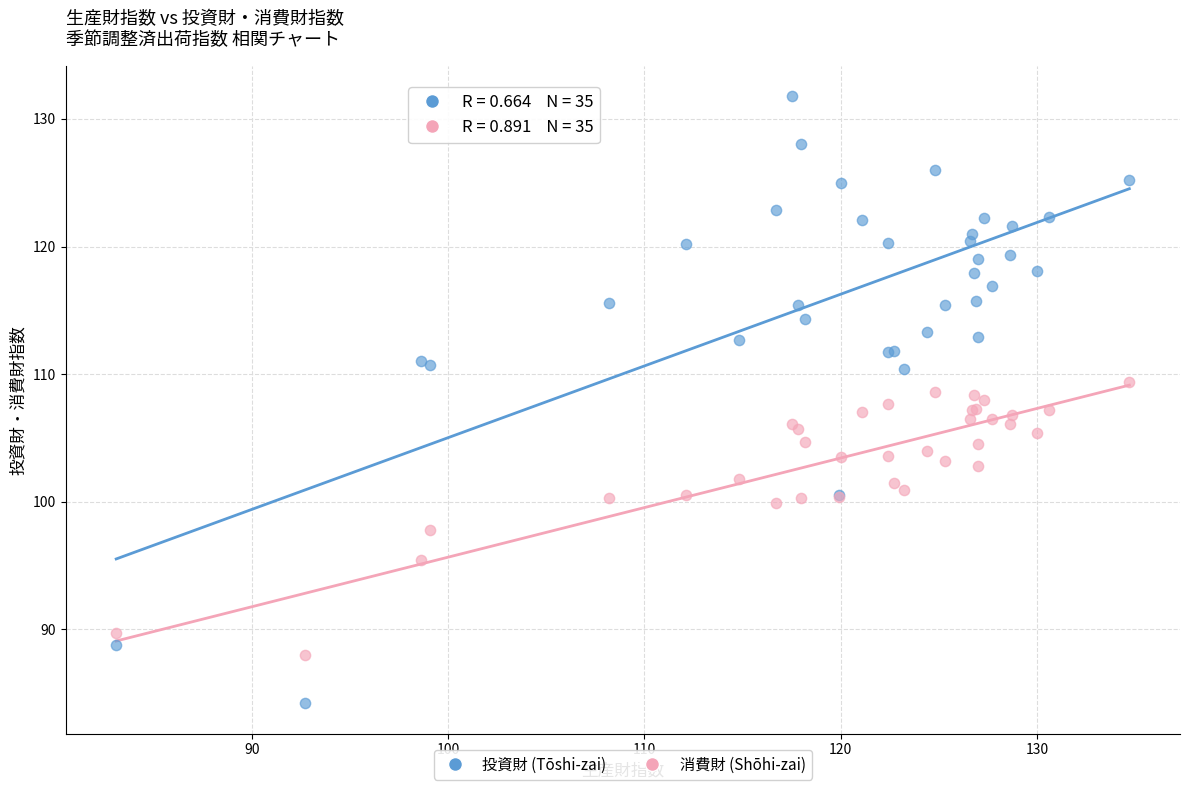

Which series contains the highest Y value?

投資財 (Tōshi-zai)